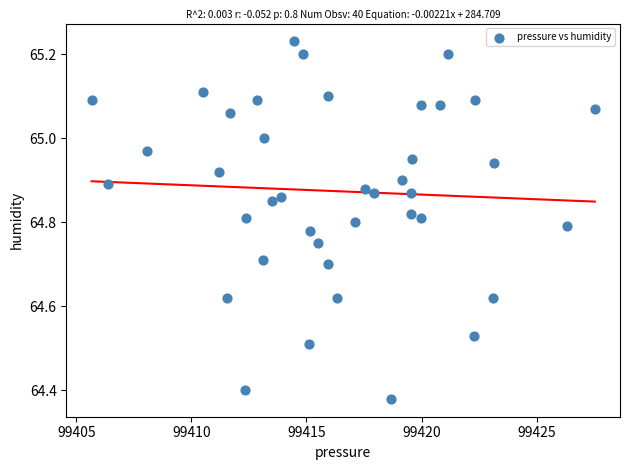

What is the range of X values (max minus min)?

21.9